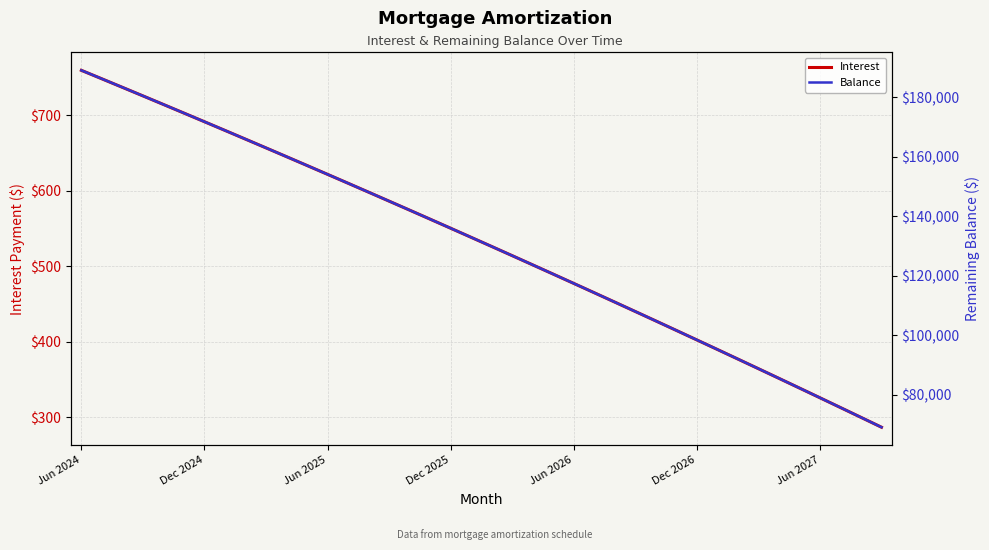

True or false: Interest and Balance intersect in this chart.

False